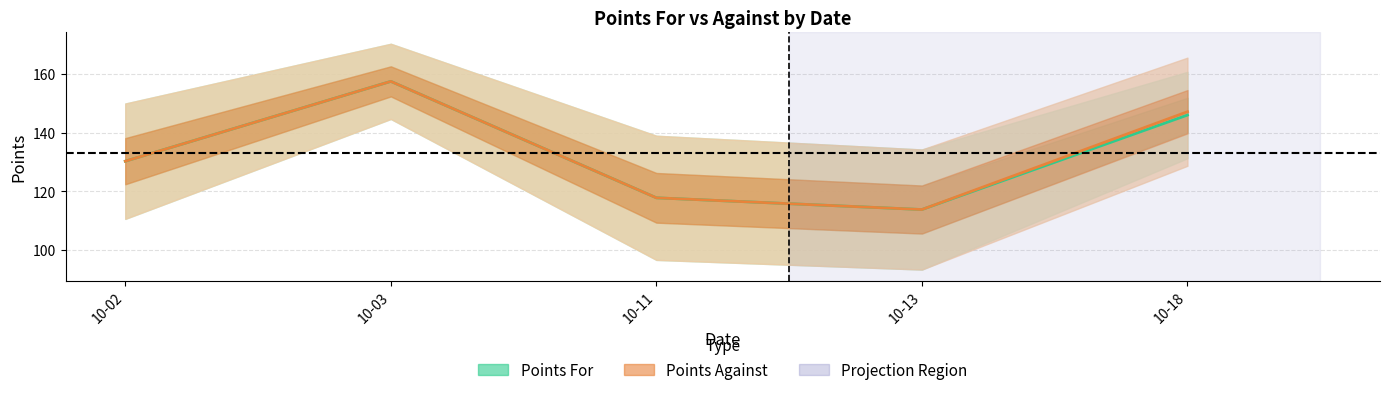

What are all the series names shown in the legend?

Points For, Points Against